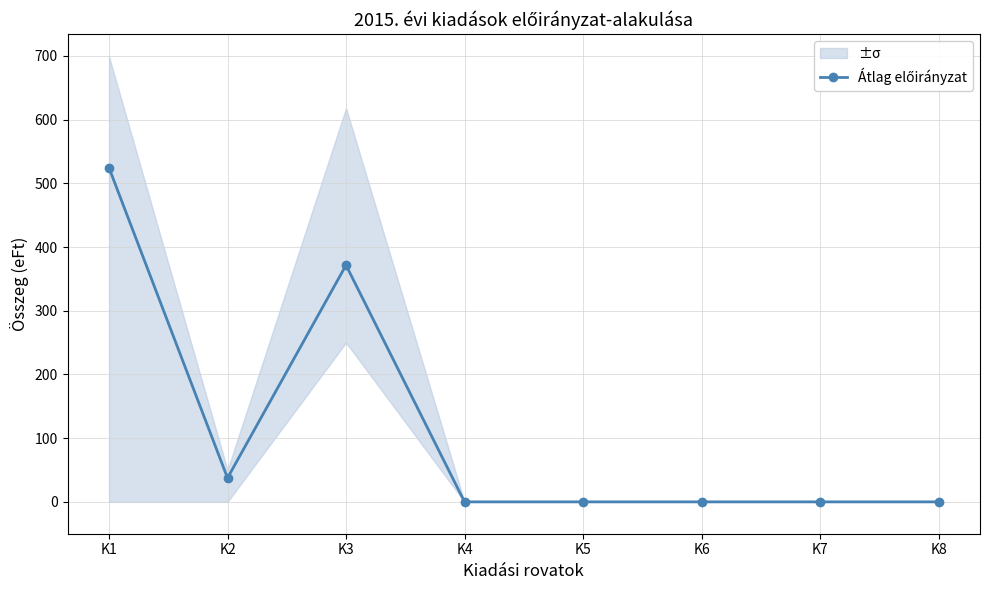

What is the ratio of the value at K2 to the value at K1?

0.1